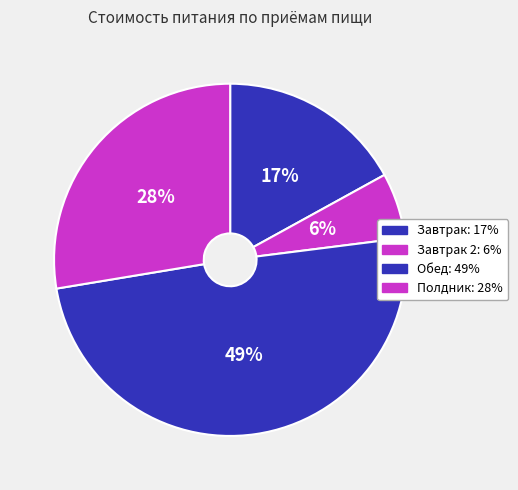

To the nearest percent, what is the difference between the largest and smallest slice percentages?

43%